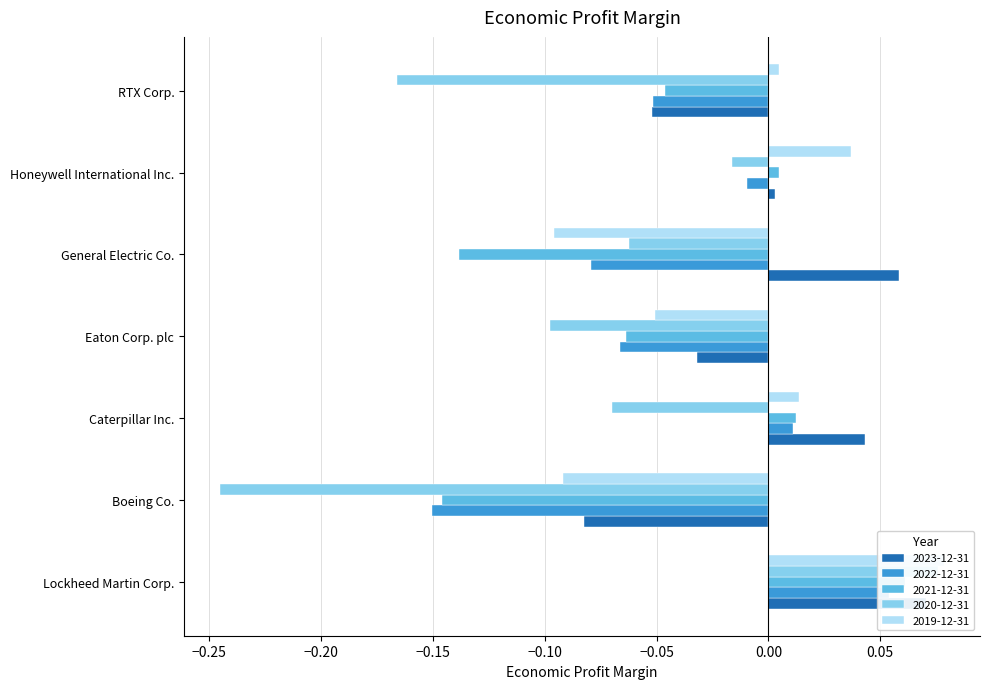

Count the number of categories in the chart.

7